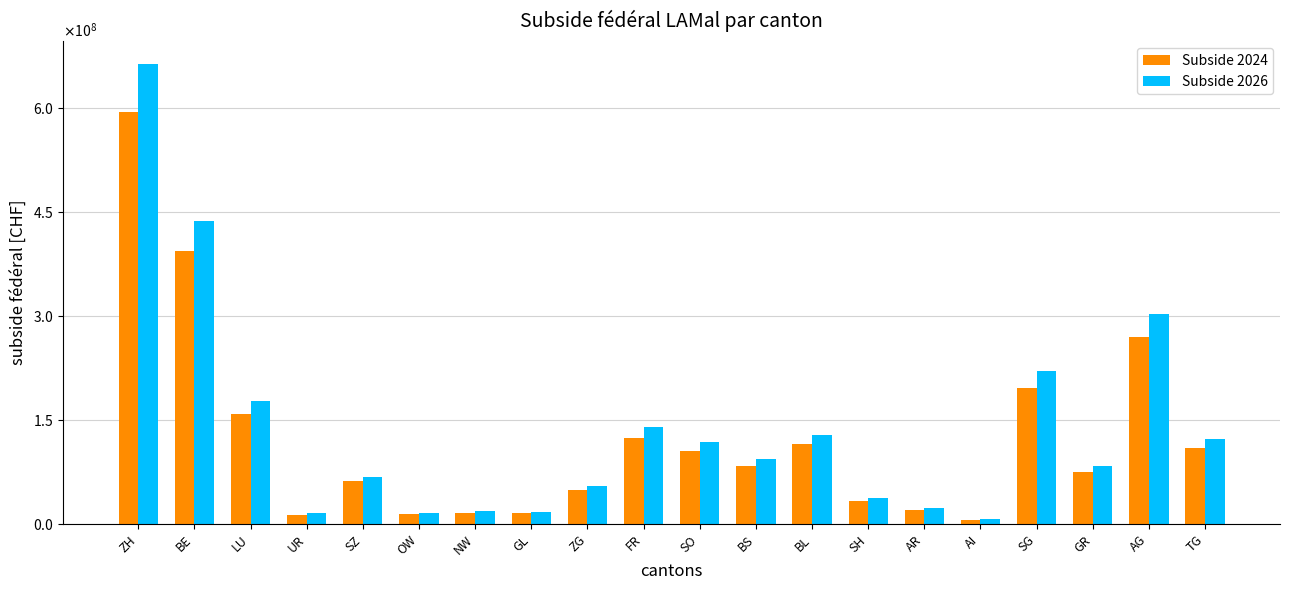

What position from the right is OW?

15